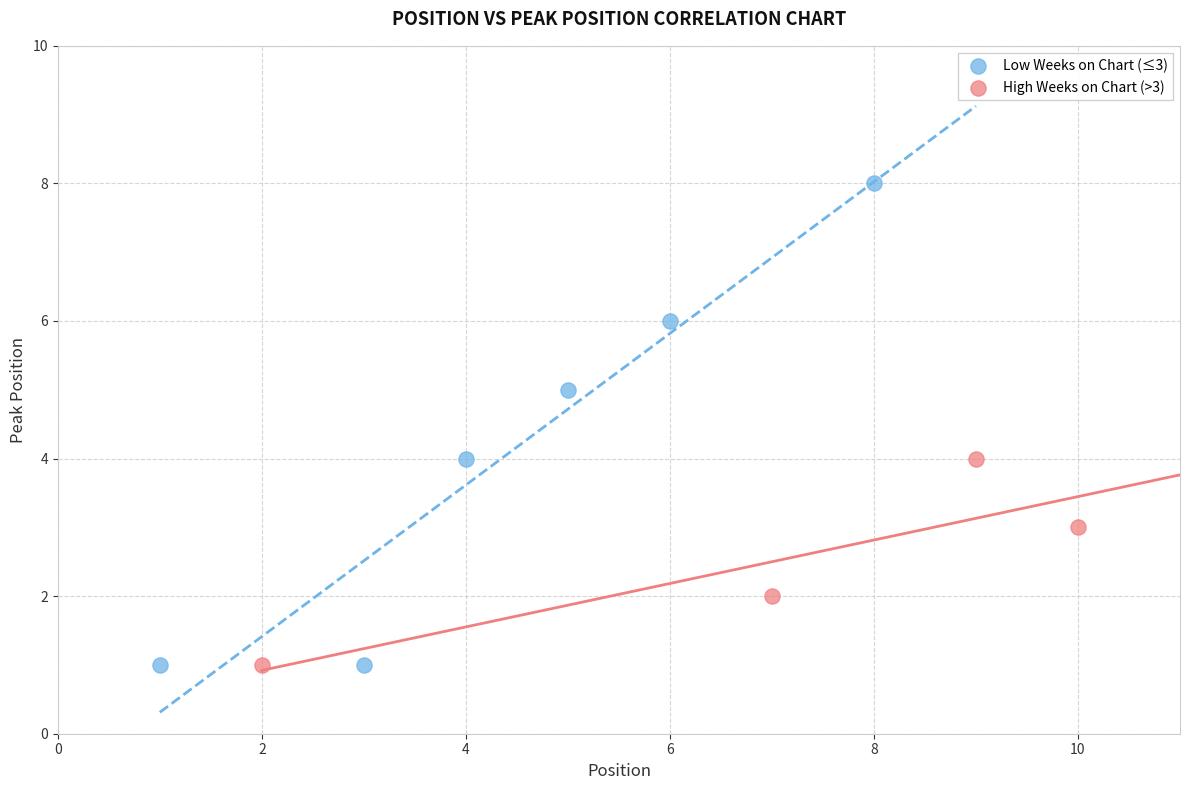

Which series reaches the maximum Y coordinate?

Low Weeks on Chart (≤3)